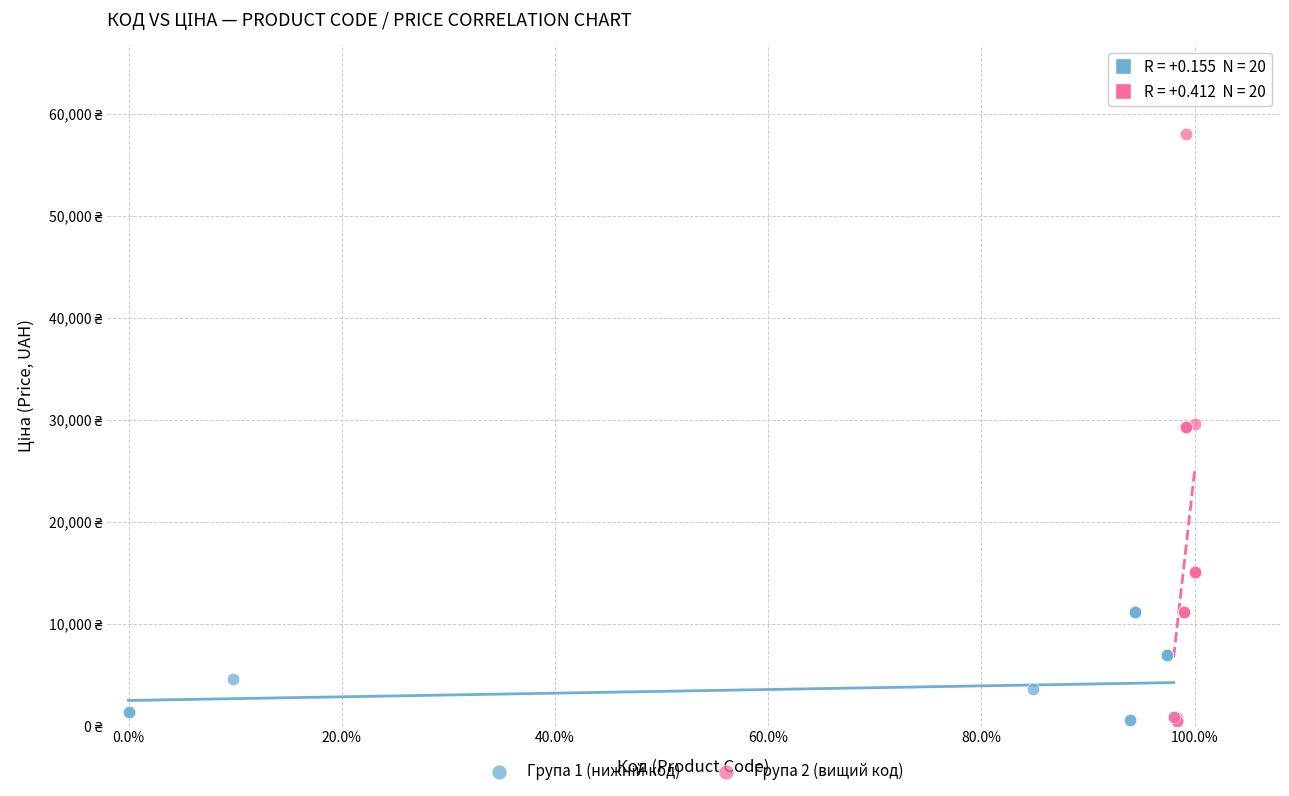

Which series has the widest spread of Y values?

Група 2 (вищий код)